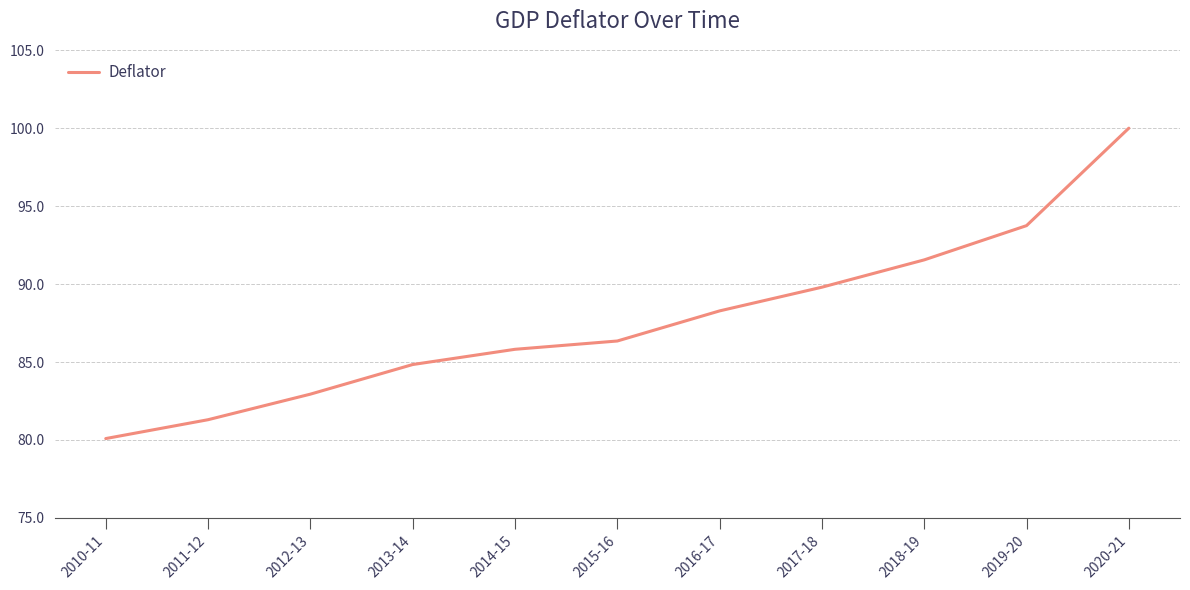

Which category has the highest value across all series?

2020-21